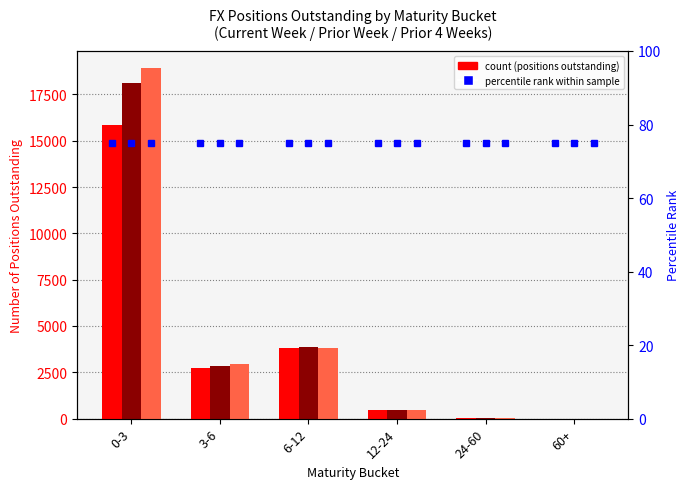

How many values in the Number of Positions Outstanding (Prior Week) series are below 2844?

3